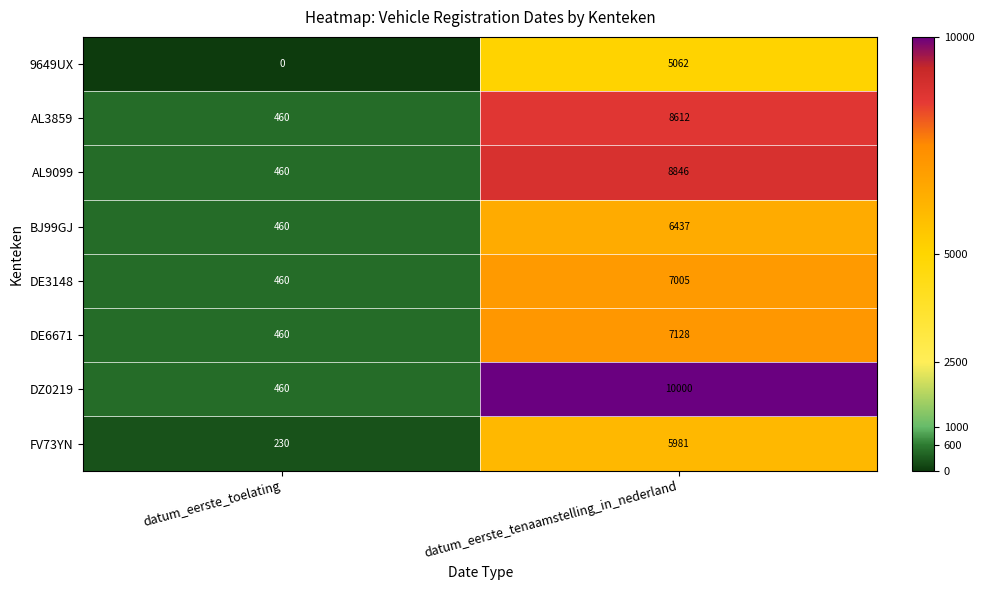

The DE3148 series shows 627 at datum_eerste_toelating. True or false?

False